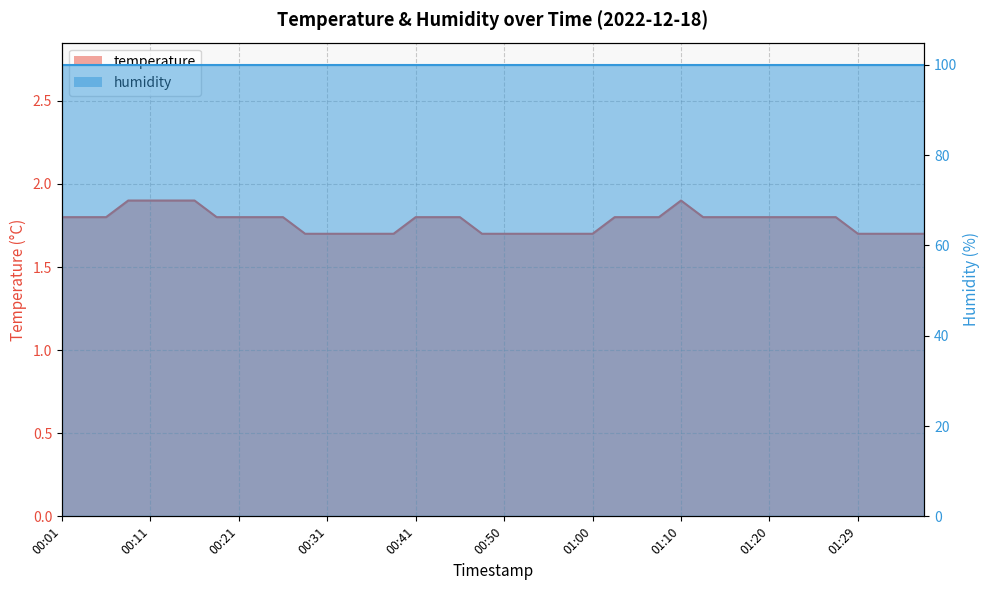

What is the smallest value displayed?

1.7